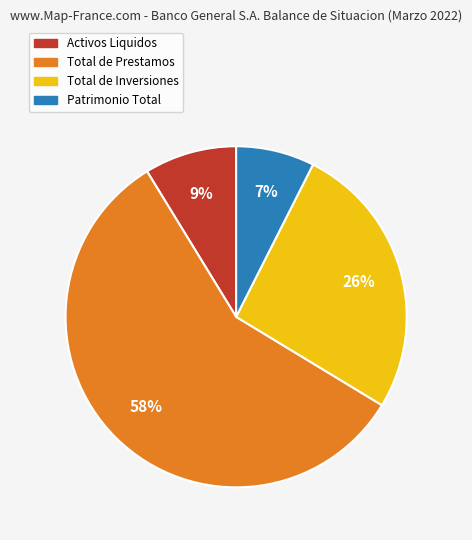

To the nearest percent, what portion does Total de Inversiones represent?

26%